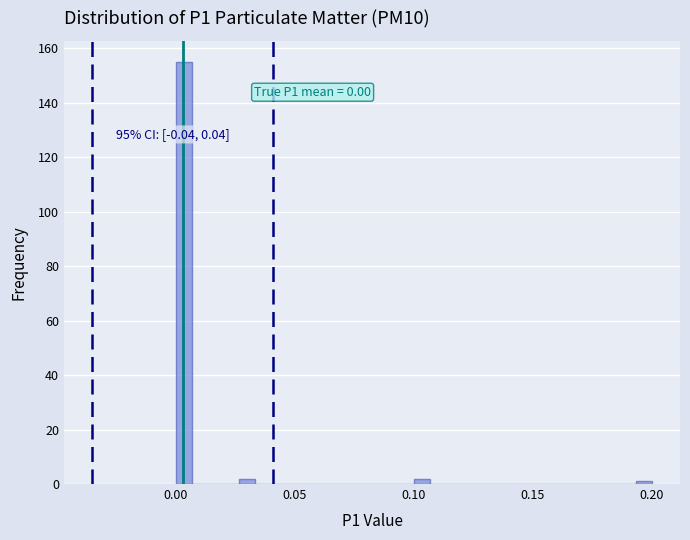

Around what value on the x-axis is the tallest bar? Give the approximate position of its centre, as read against the axis.

0.005